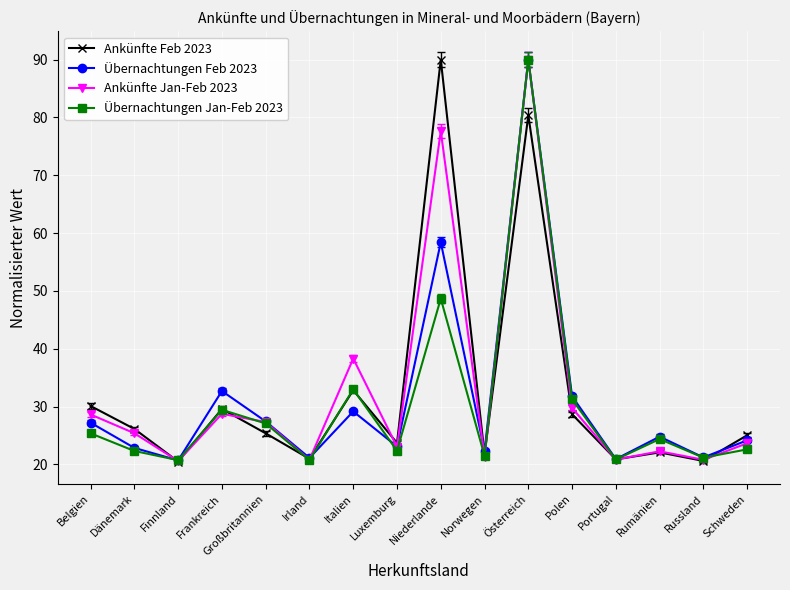

At which label is Ankünfte Feb 2023 closest to 55?

Italien